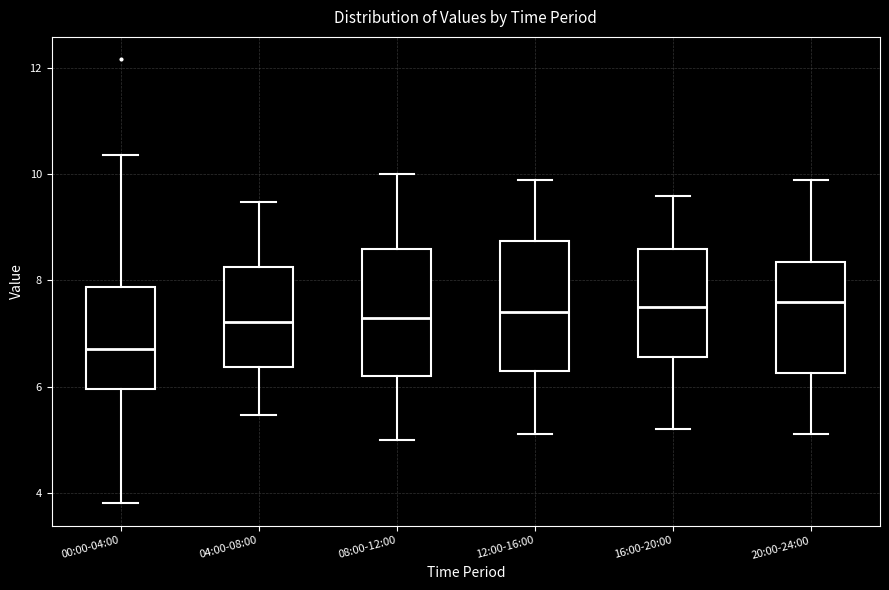

Reading left to right, transcribe this box plot: for each box, give where its median line is, the range the box spans, and where its two whiskers end, as read against the y-axis. The values are not printed on the chart, so give them approximately, as read against the axis.

00:00-04:00: median 6.8, box 6.0 to 7.8, whiskers 3.8 to 10.4
04:00-08:00: median 7.2, box 6.4 to 8.2, whiskers 5.4 to 9.4
08:00-12:00: median 7.4, box 6.2 to 8.6, whiskers 5.0 to 10.0
12:00-16:00: median 7.4, box 6.4 to 8.8, whiskers 5.2 to 10.0
16:00-20:00: median 7.6, box 6.6 to 8.6, whiskers 5.2 to 9.6
20:00-24:00: median 7.6, box 6.2 to 8.4, whiskers 5.2 to 10.0